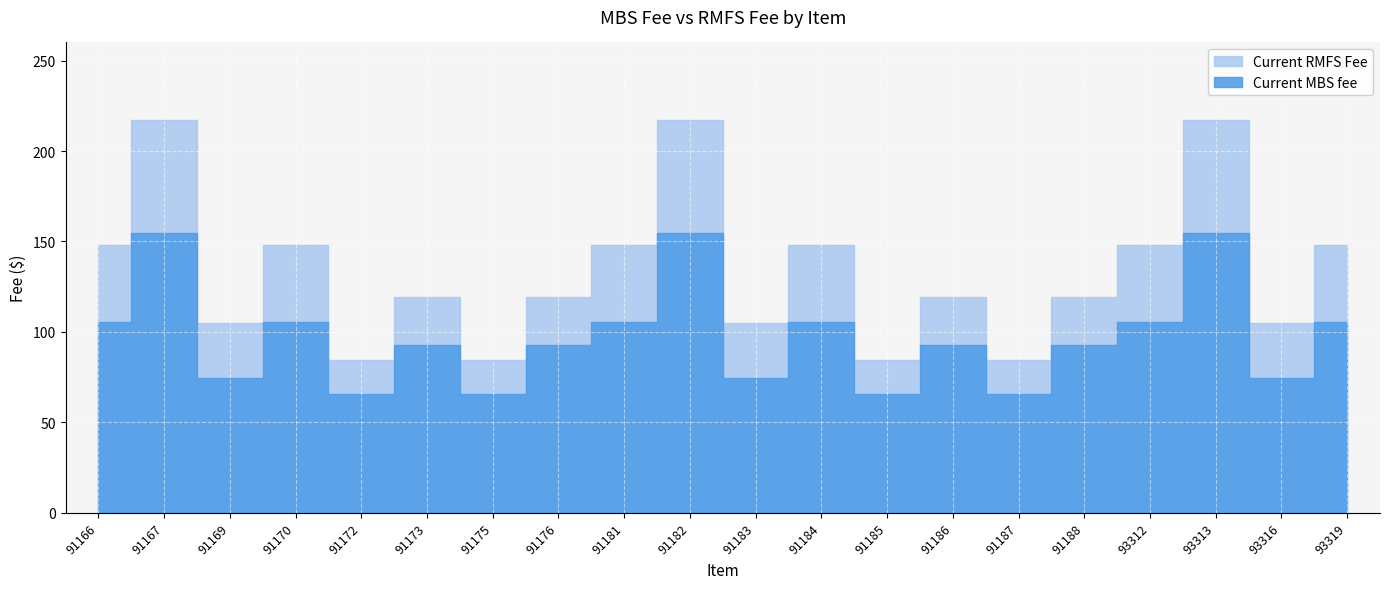

True or false: Current RMFS Fee and Current MBS fee cross at least once.

False